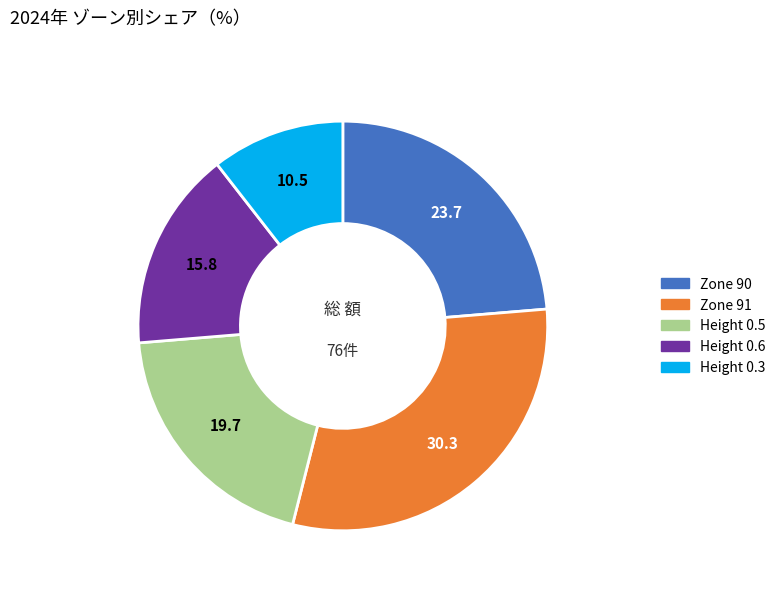

Is there any slice that represents more than half of the pie?

No